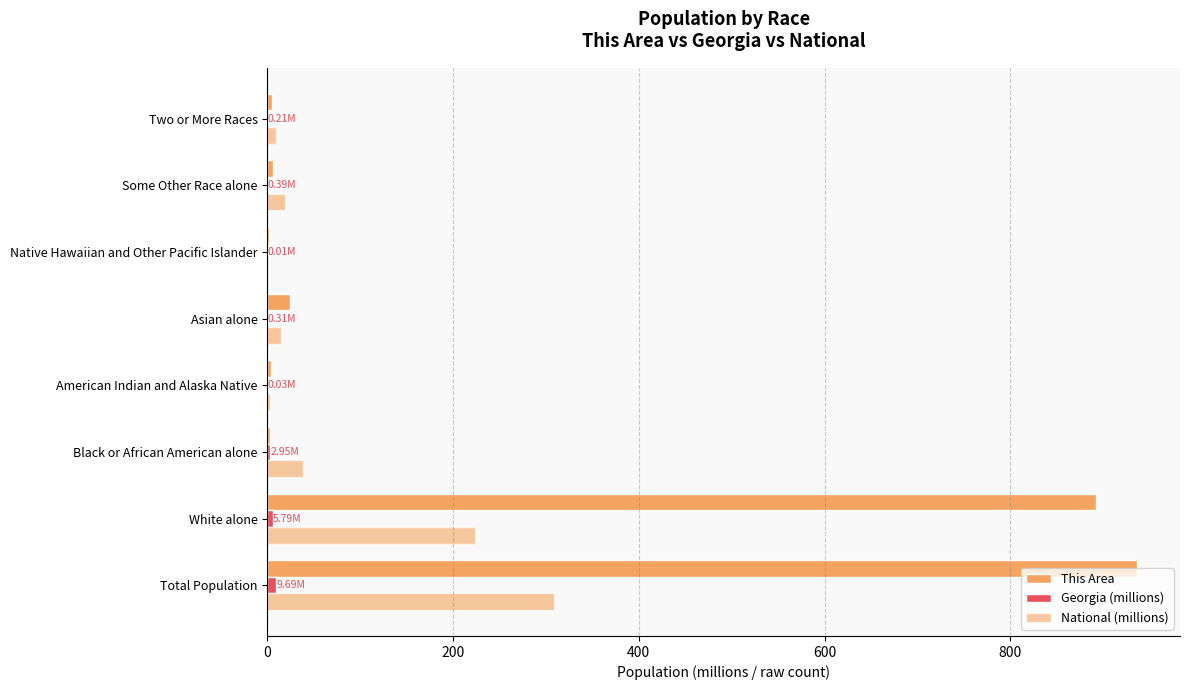

How many categories are shown in the chart?

8